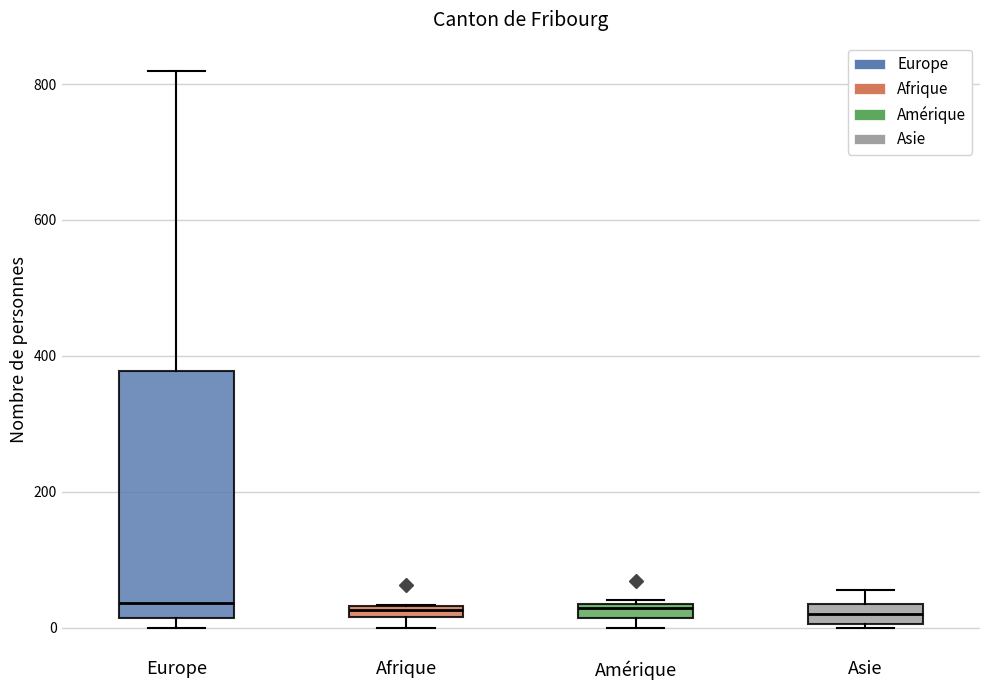

Where is the lower edge of the box for Afrique on the y-axis? The values are not printed on the chart, so give them approximately, as read against the axis.

20